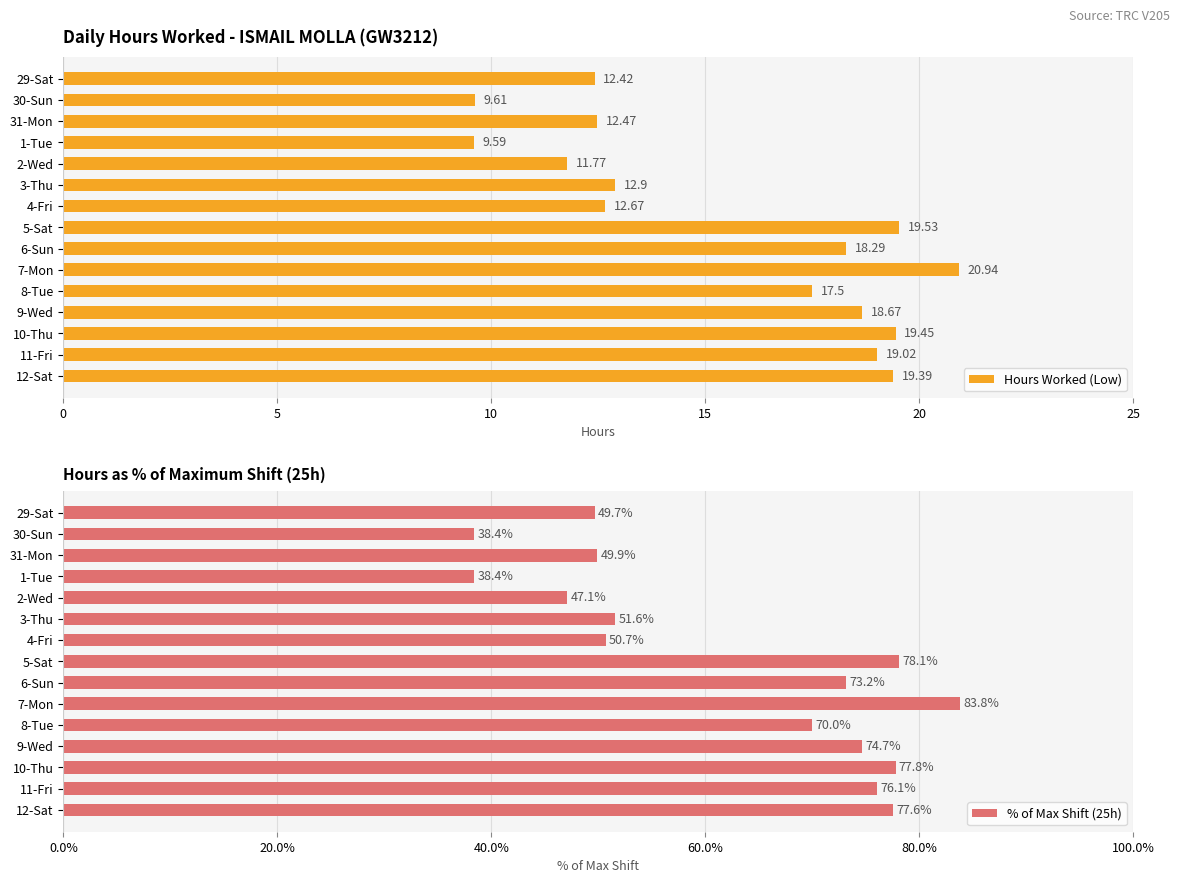

What value does the Hours Worked (Low) series have at 9-Wed?

18.7